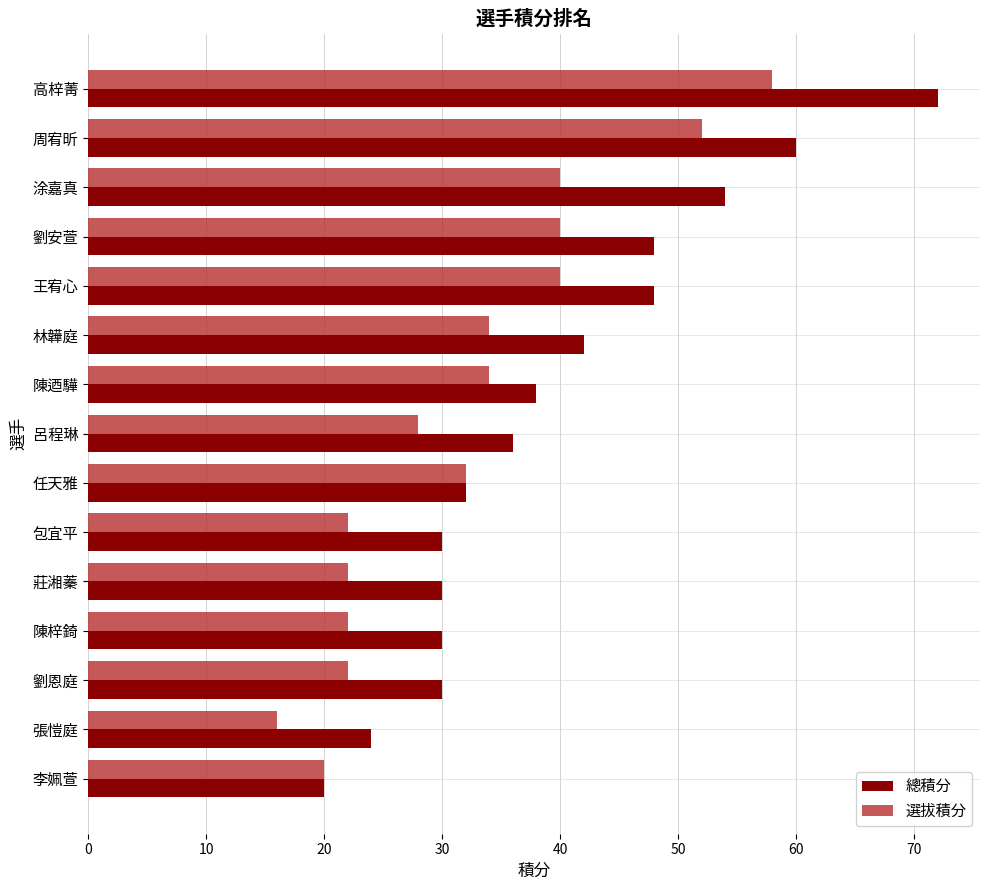

At which category is the sum across all series the highest?

高梓菁